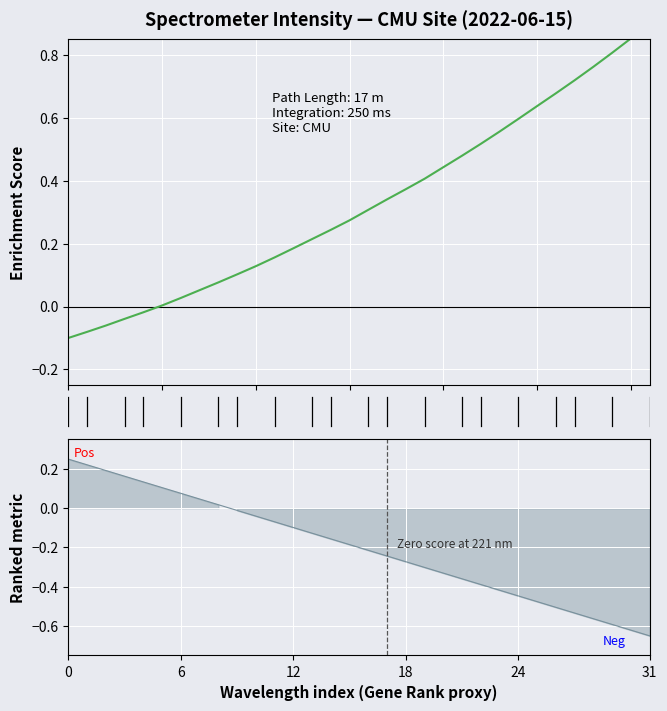

Reading left to right, extract all data points from this chart.

-0.1	-0.1	-0.1	-0.0	-0.0	0.0	0.0	0.1	0.1	0.1	0.1	0.2	0.2	0.2	0.2	0.3	0.3	0.3	0.4	0.4	0.4	0.5	0.5	0.6	0.6	0.6	0.7	0.7	0.8	0.8	0.9	0.9